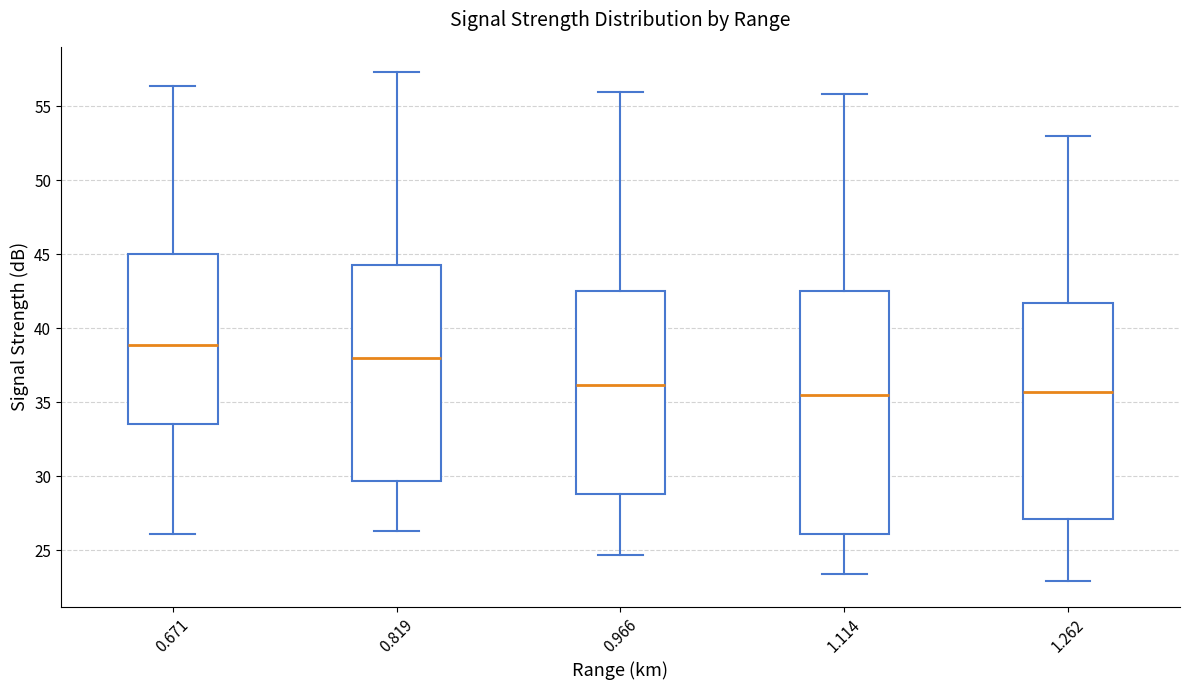

Which box is the tallest, from its lower edge to its upper edge?

1.114